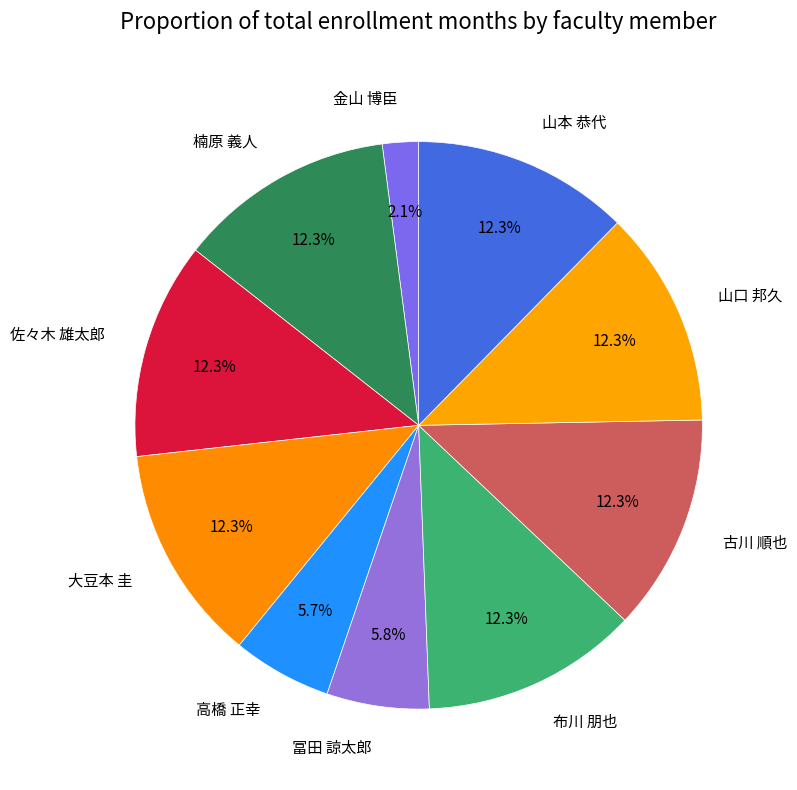

Approximately how many times larger is the value at 布川 朋也 compared to 高橋 正幸?

2.2